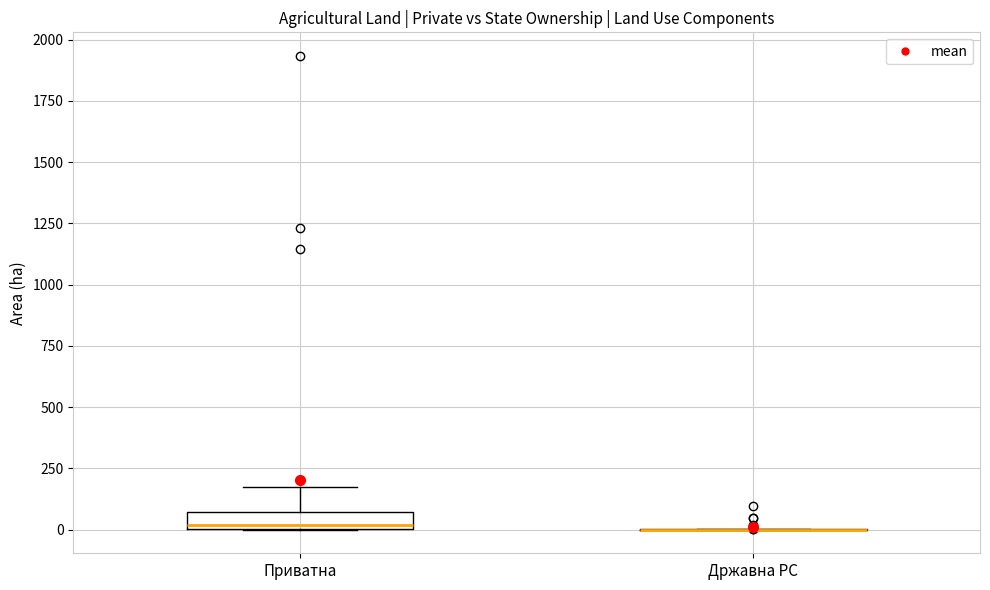

Which box is the tallest, from its lower edge to its upper edge?

Приватна